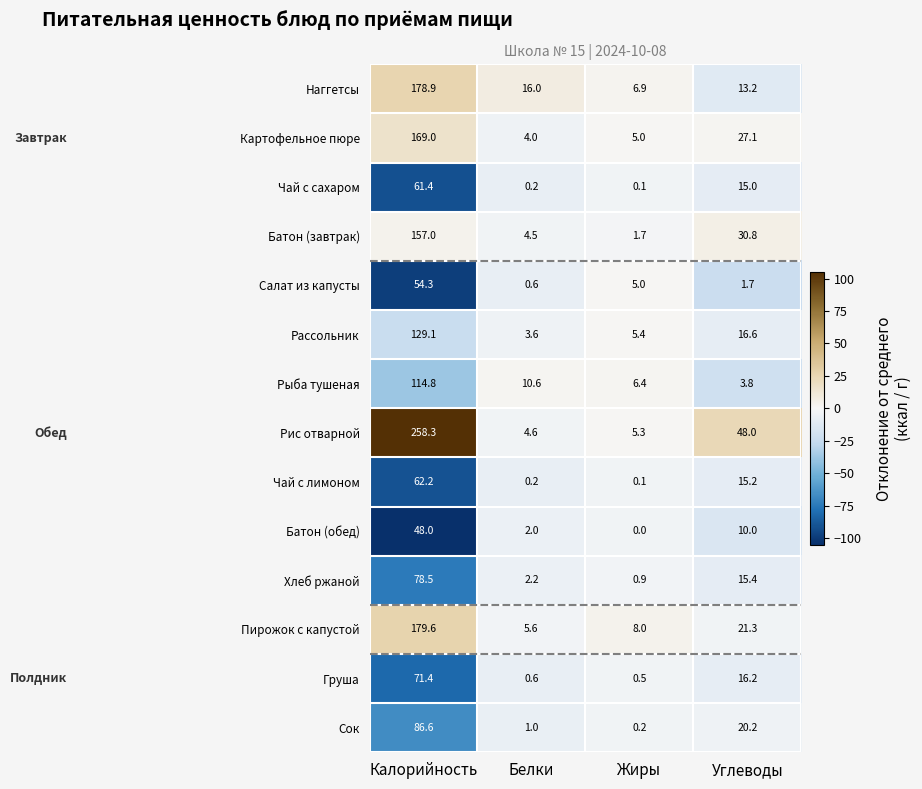

True or false: Хлеб ржаной has a value of 78.5 at Калорийность.

True